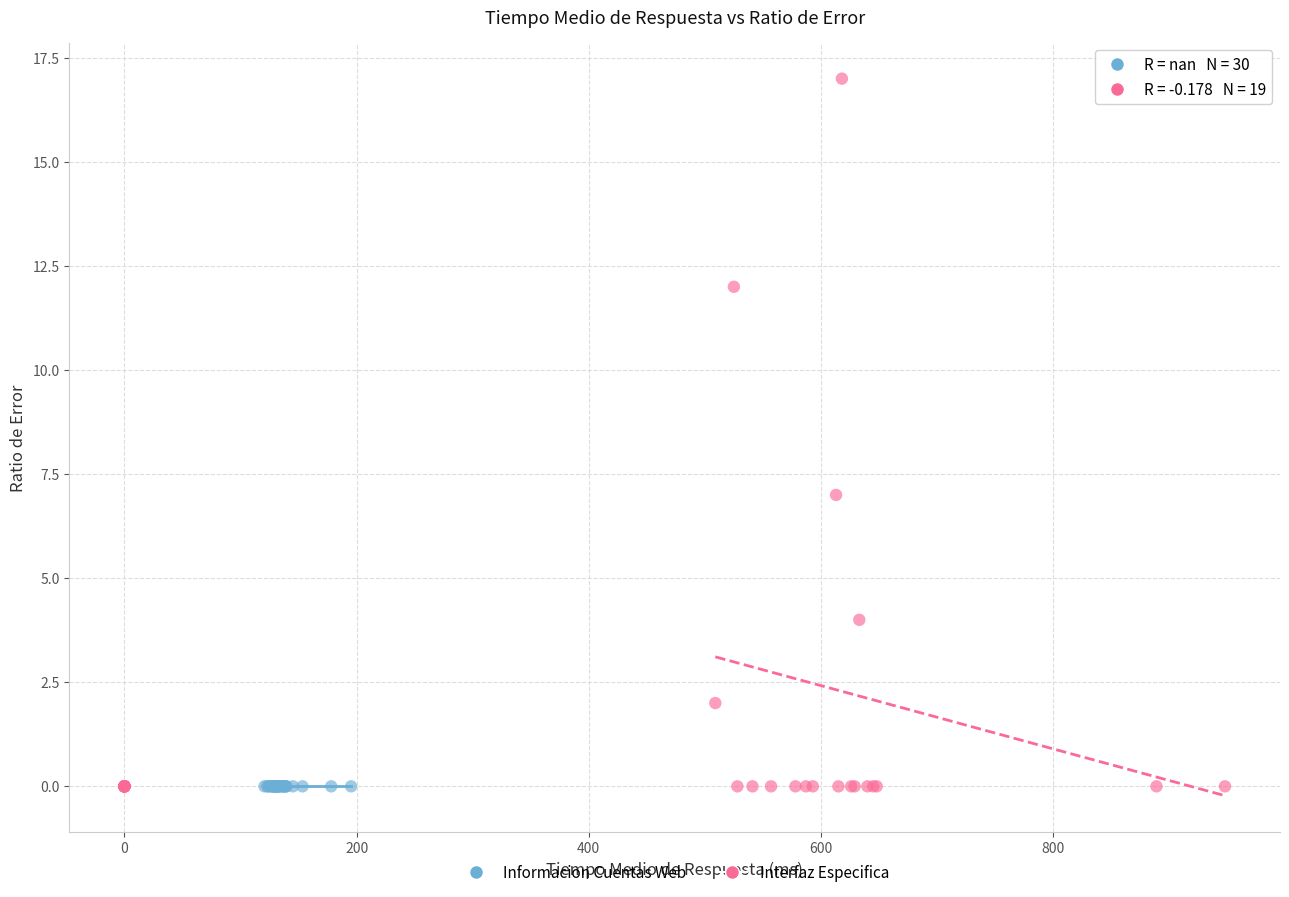

Which series reaches the maximum Y coordinate?

Interfaz Especifica